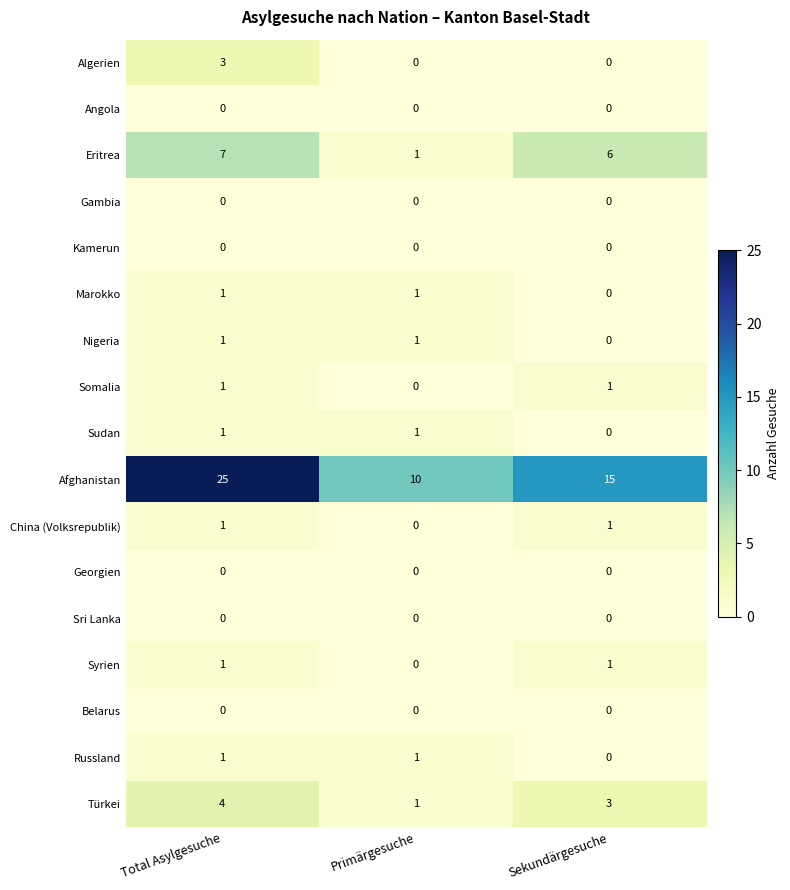

The Russland series shows 1 at Sekundärgesuche. True or false?

False